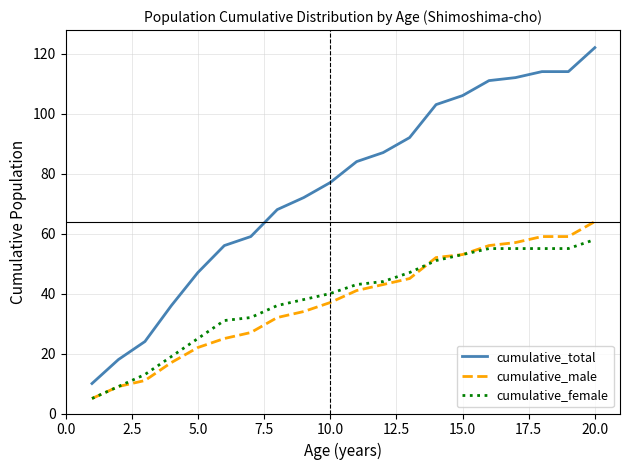

Rank the series by their maximum value, from highest to lowest.

cumulative_total, cumulative_male, cumulative_female